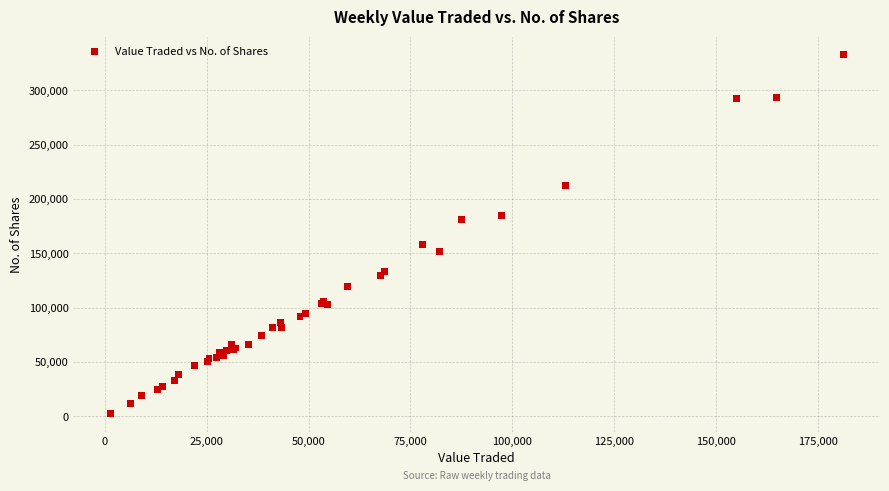

What Y value in the scatter plot is closest to 167756?

158589